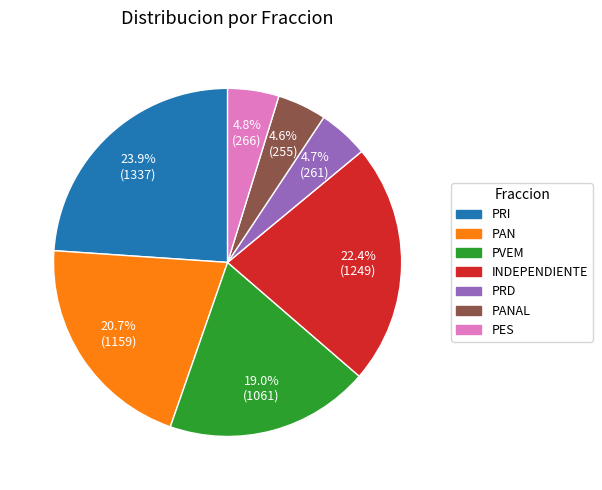

Does any single category account for the majority?

No